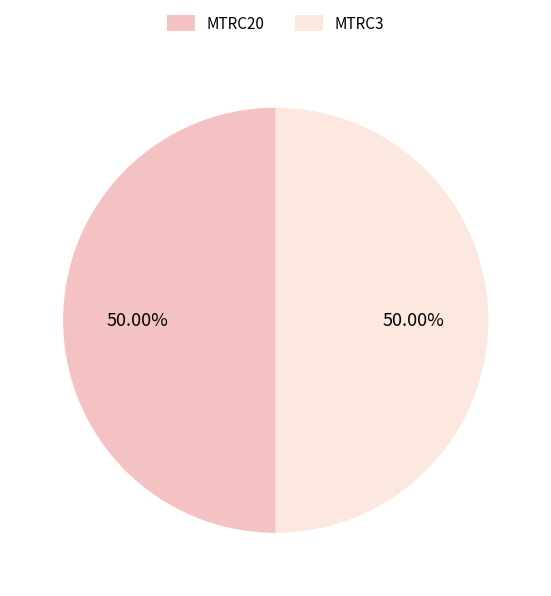

To the nearest percent, what percentage of the pie is MTRC20?

50%